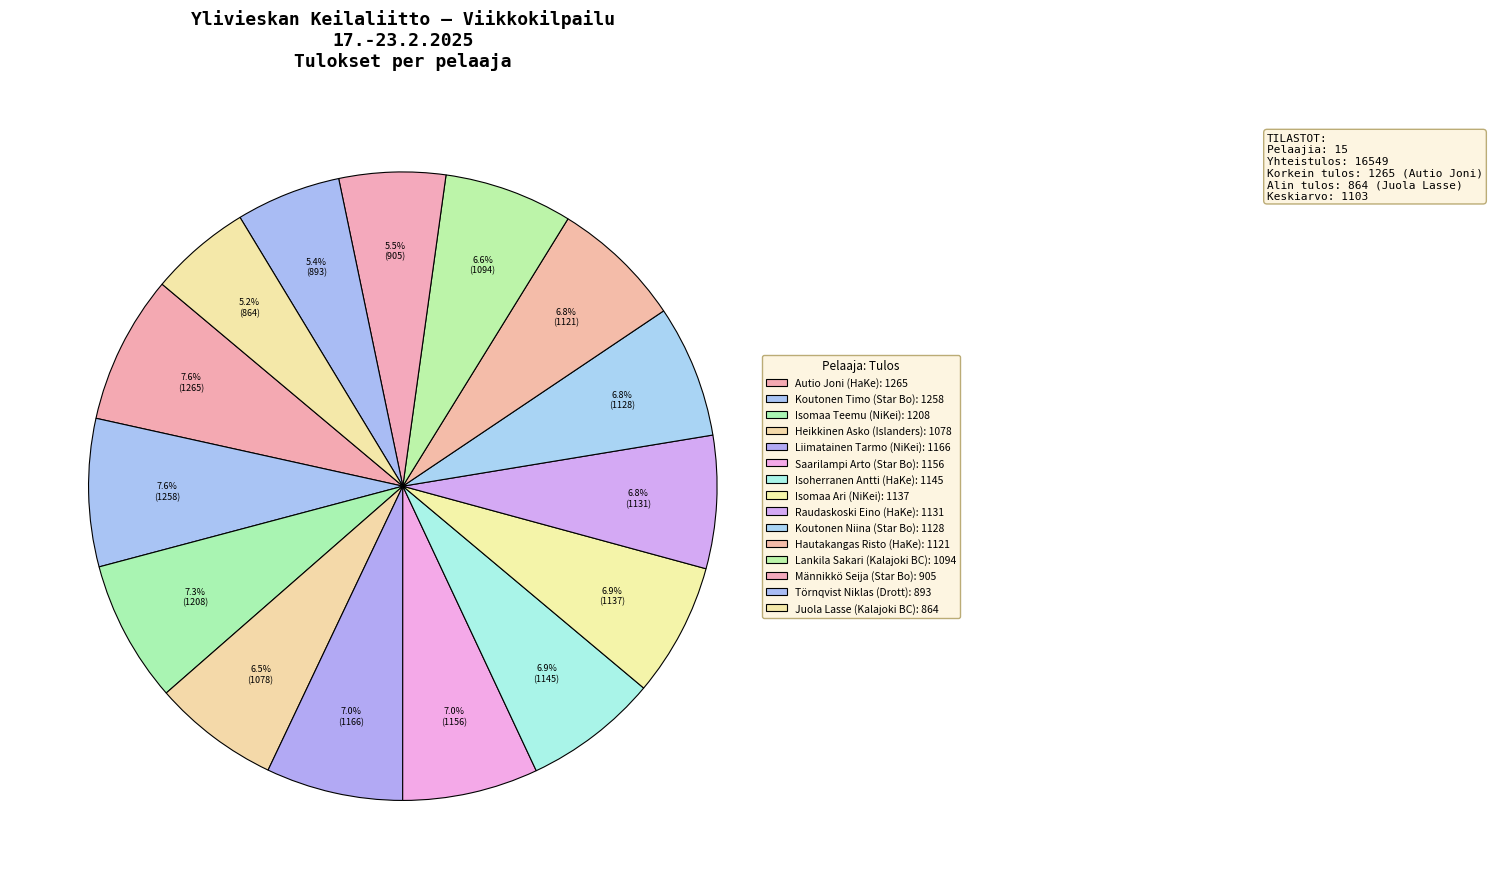

How many slices are in this pie chart?

15